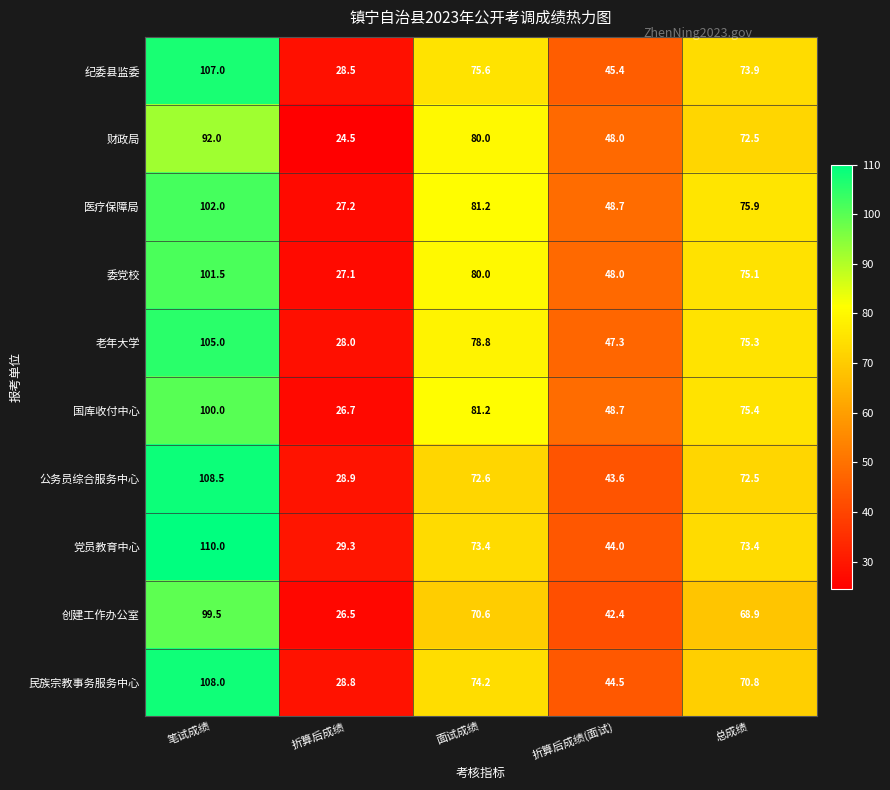

At which category is the sum across all series the highest?

笔试成绩